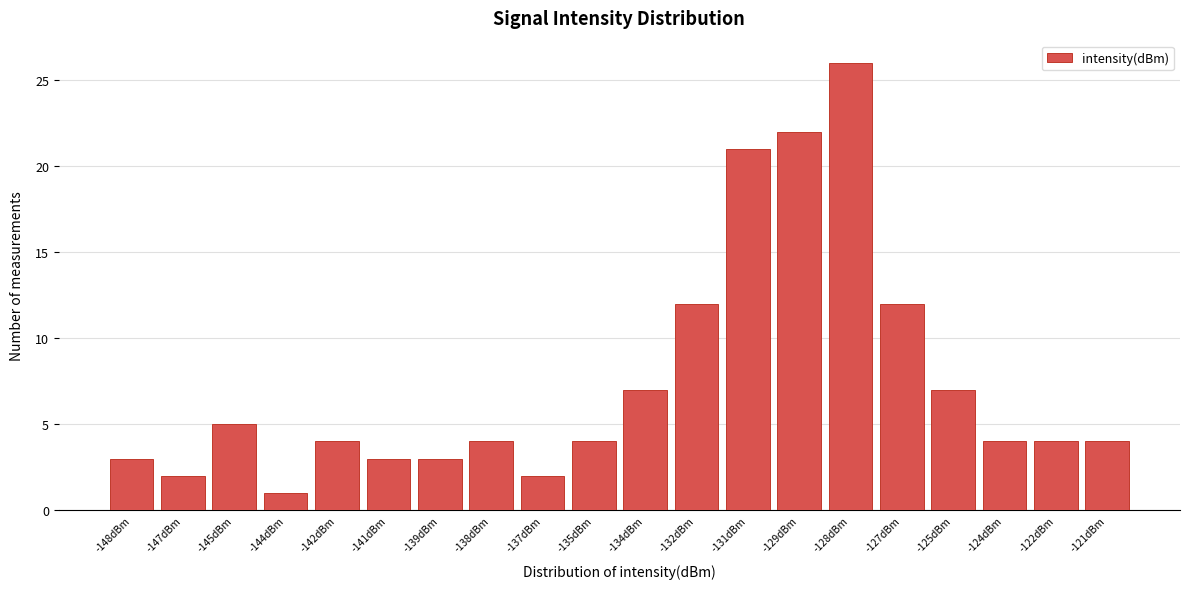

Reading left to right, what are all the values shown in this chart?

3	2	5	1	4	3	3	4	2	4	7	12	21	22	26	12	7	4	4	4